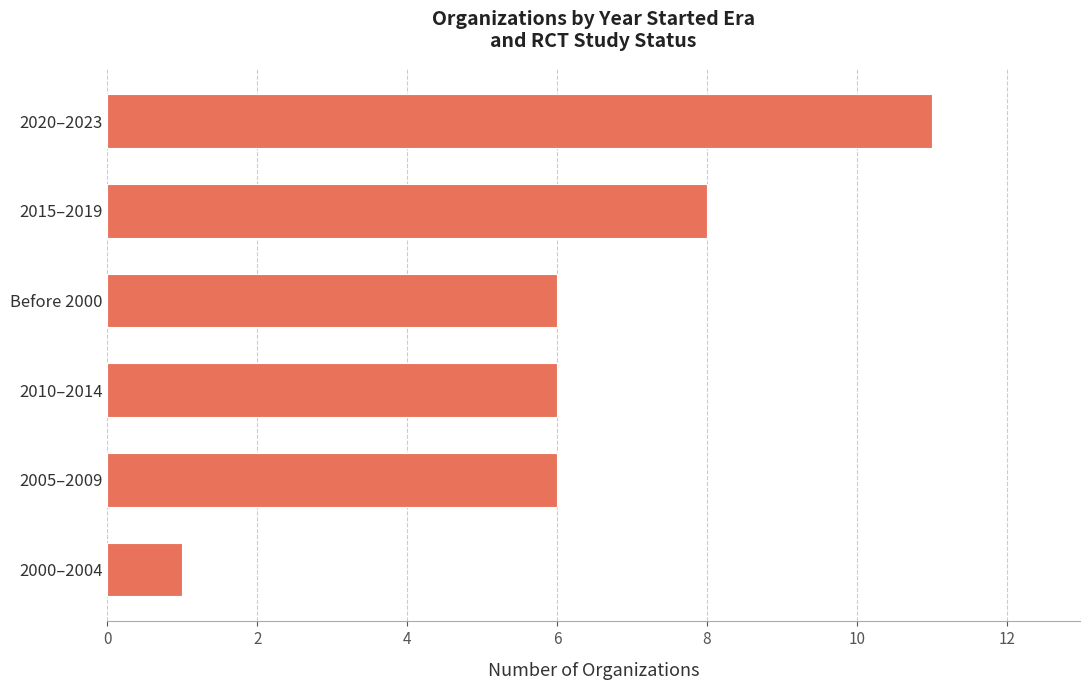

Reading top to bottom, extract all data points from this chart.

11	8	6	6	6	1